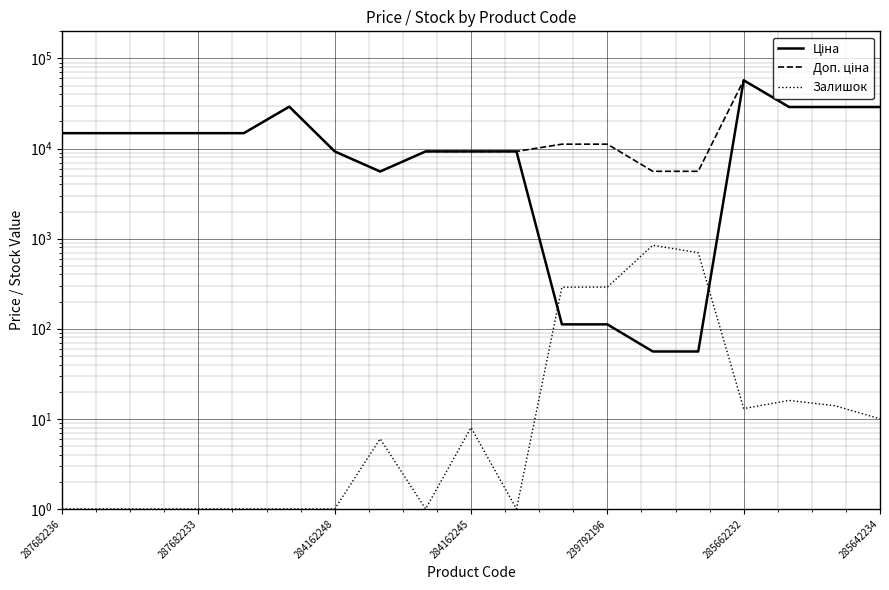

What are all the series names shown in the legend?

Ціна, Доп. ціна, Залишок